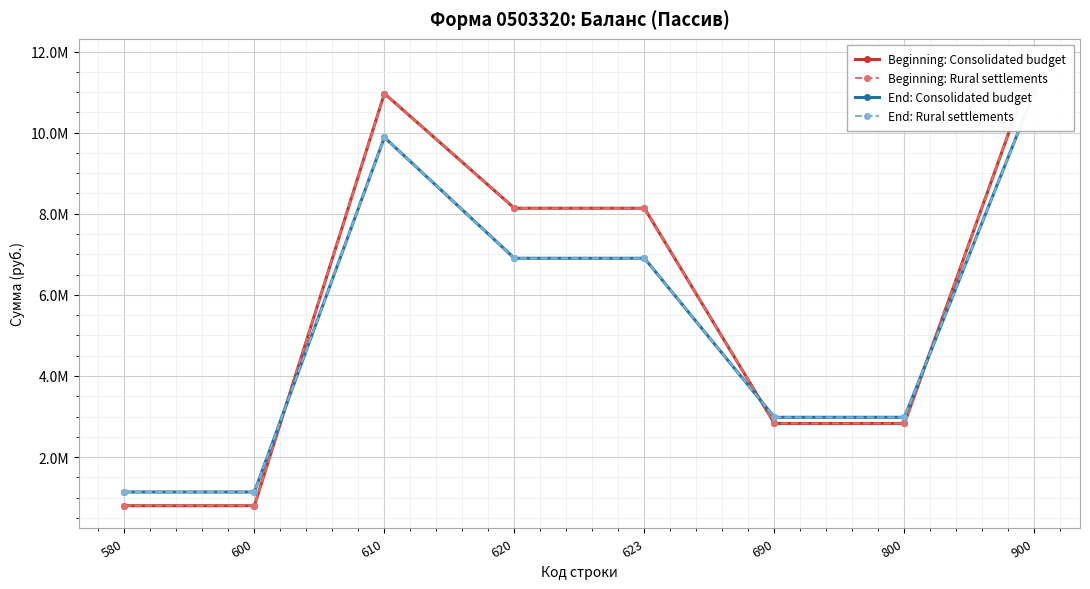

Which series ends up on top after the final intersection of End: Consolidated budget and Beginning: Consolidated budget?

Beginning: Consolidated budget